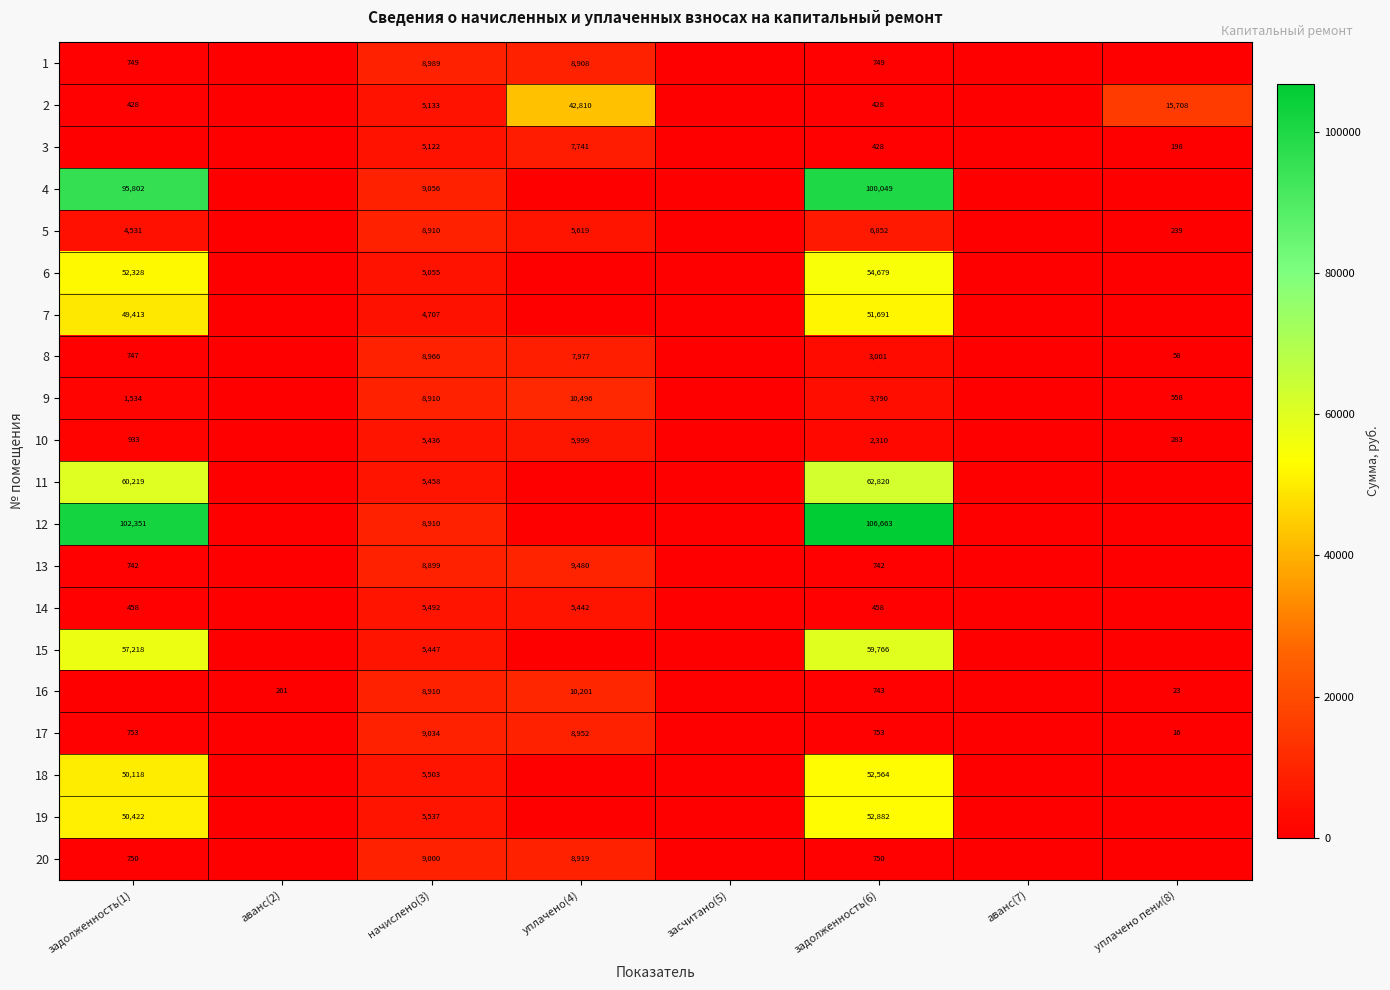

What is the difference between the highest and lowest values at начислено(3)?

4349